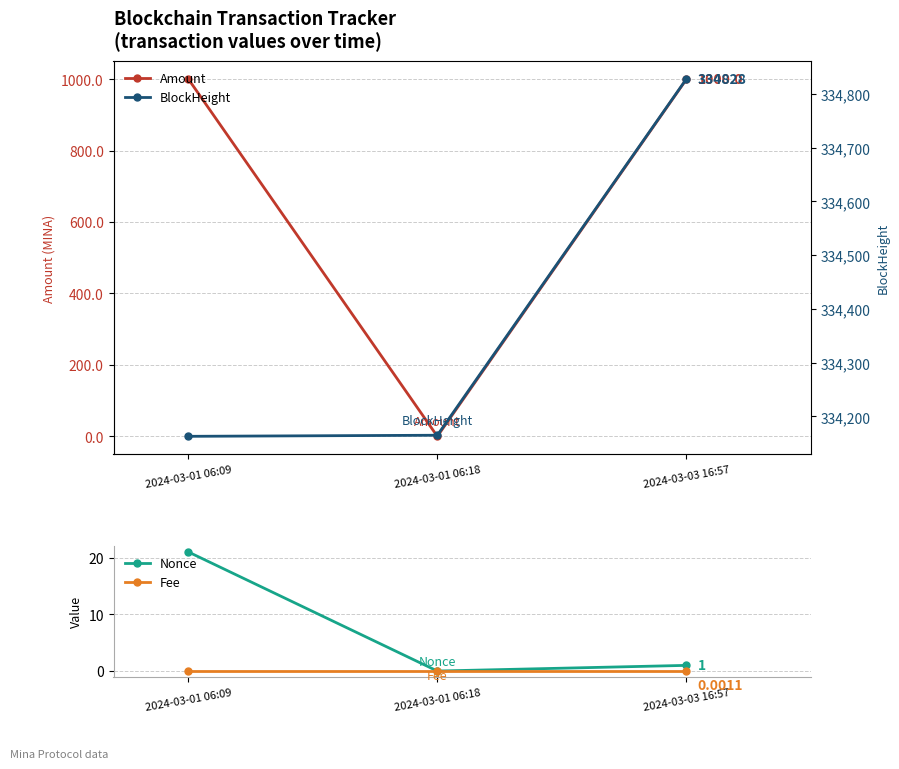

At how many categories does at least one series exceed 174506?

3